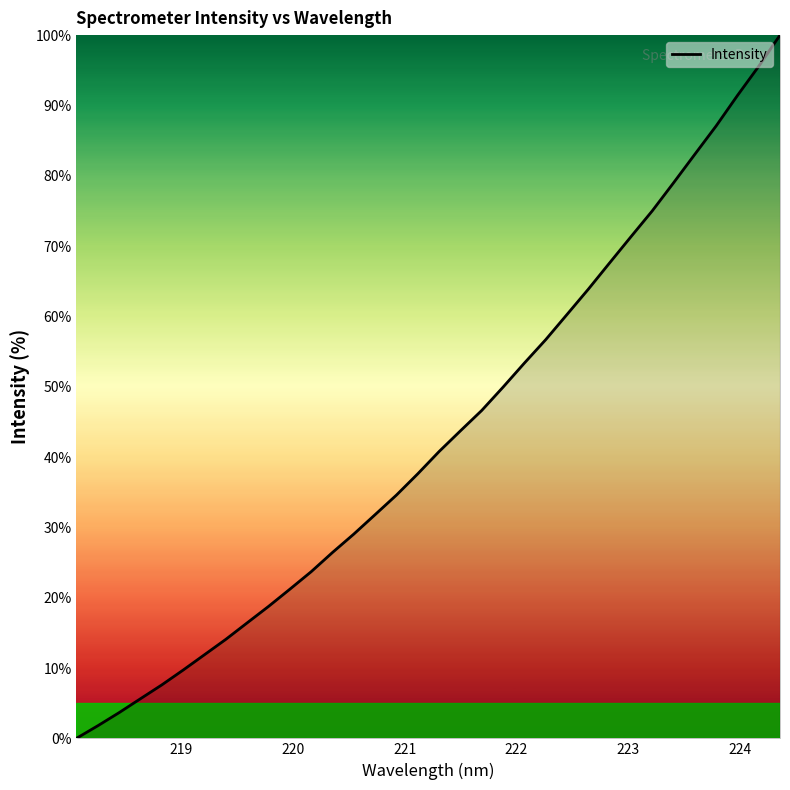

How many positive values are there?

33